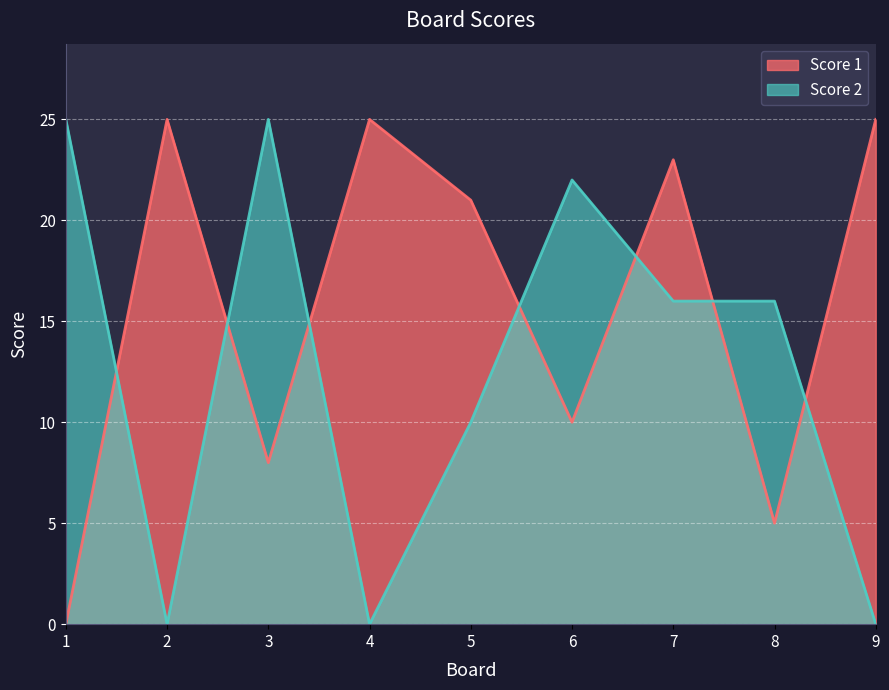

Reading left to right, extract all data points from this chart.

Score 1: 1=0	2=25	3=8	4=25	5=21	6=10	7=23	8=5	9=25
Score 2: 1=25	2=0	3=25	4=0	5=10	6=22	7=16	8=16	9=0